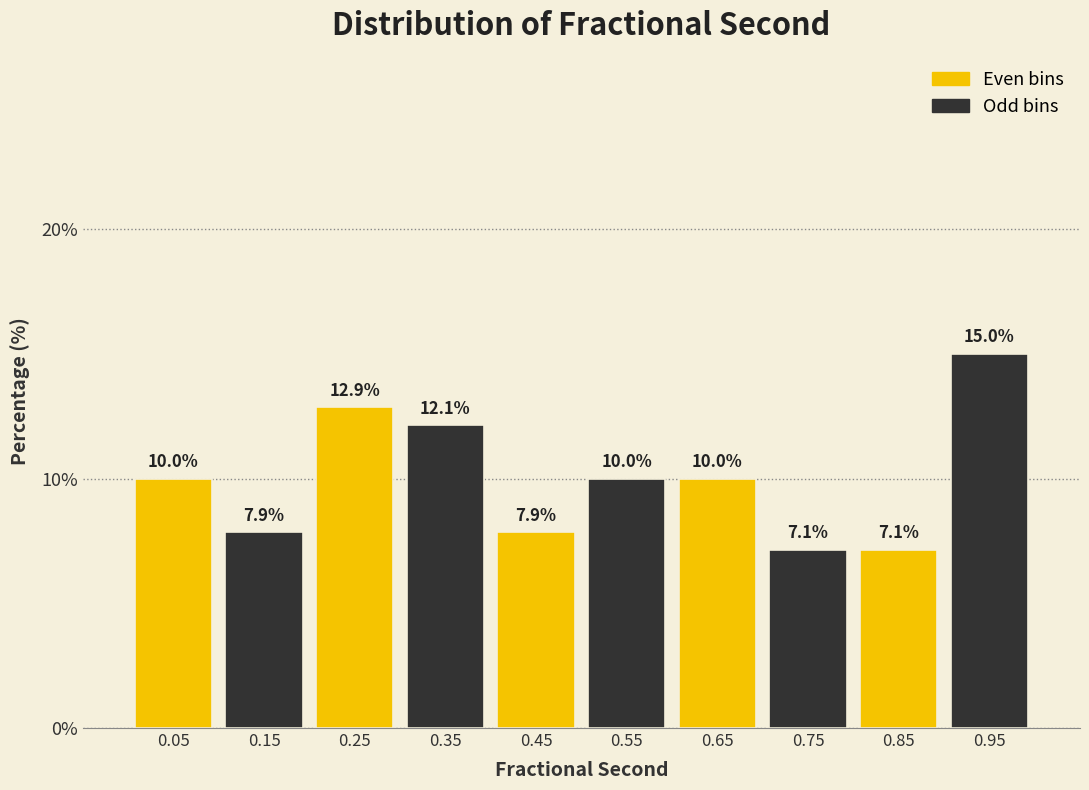

Over which range of the x-axis is the bar tallest?

0.9 to 1.0